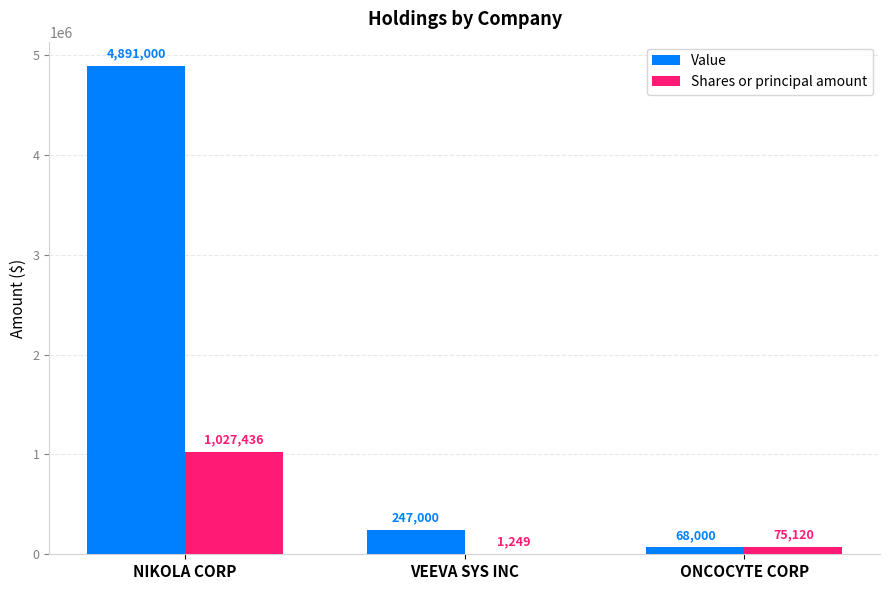

Count the number of categories in the chart.

3